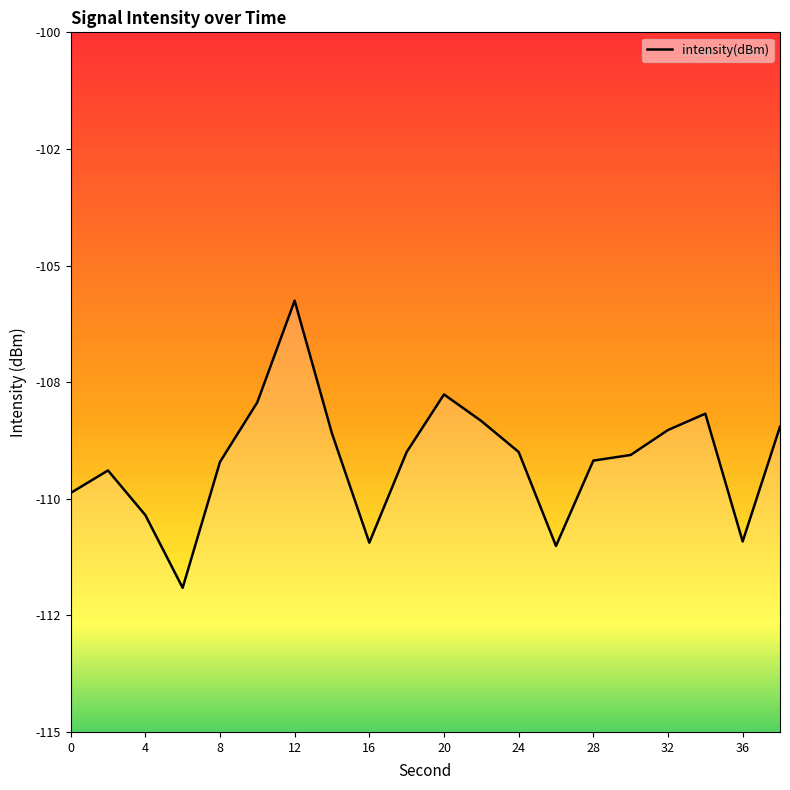

List the labels in order of value, smallest first.

6, 26, 16, 36, 4, 0, 2, 8, 28, 30, 18, 24, 14, 32, 38, 22, 34, 10, 20, 12